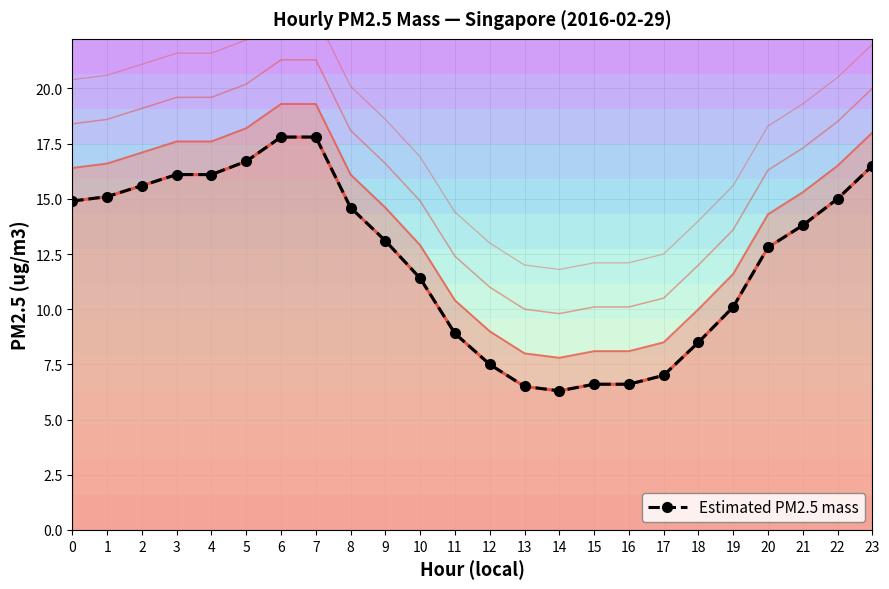

How many series are shown in this chart?

1